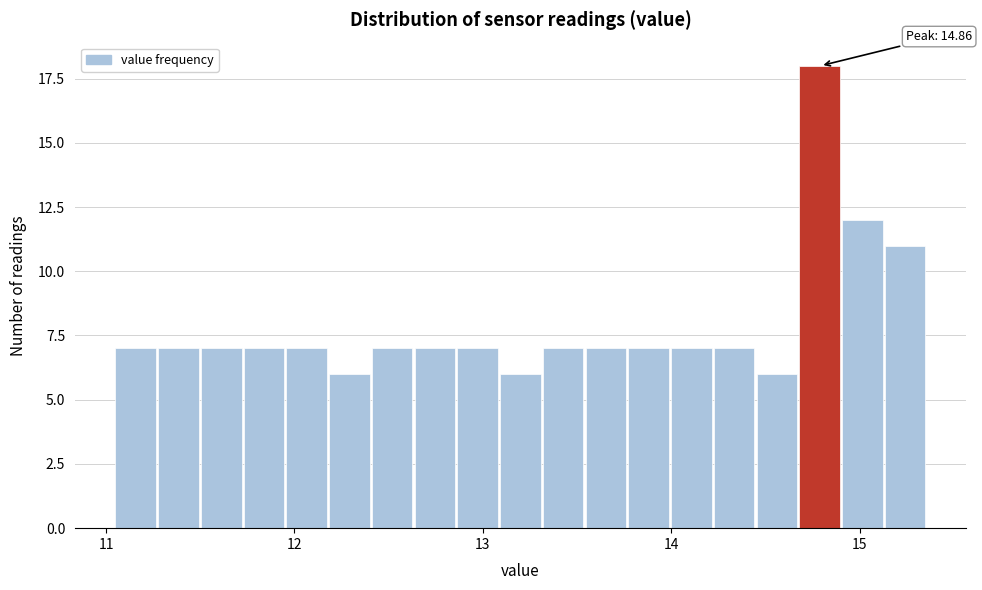

Read against the x-axis, roughly where is the centre of the tallest bar?

14.8